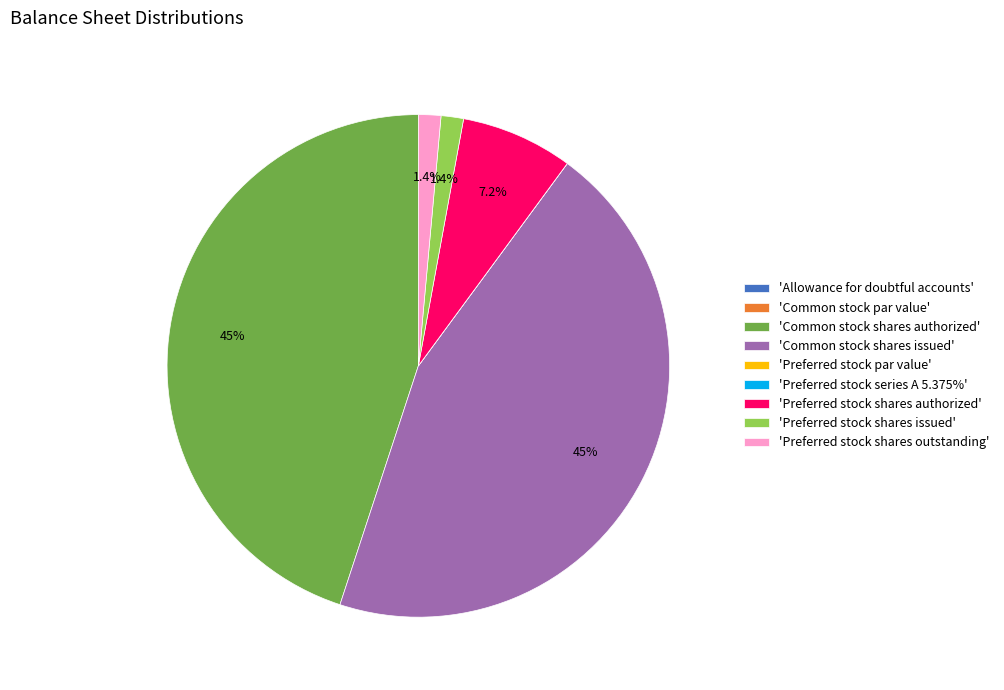

To the nearest percent, what is the difference between the largest and smallest slice percentages?

45%